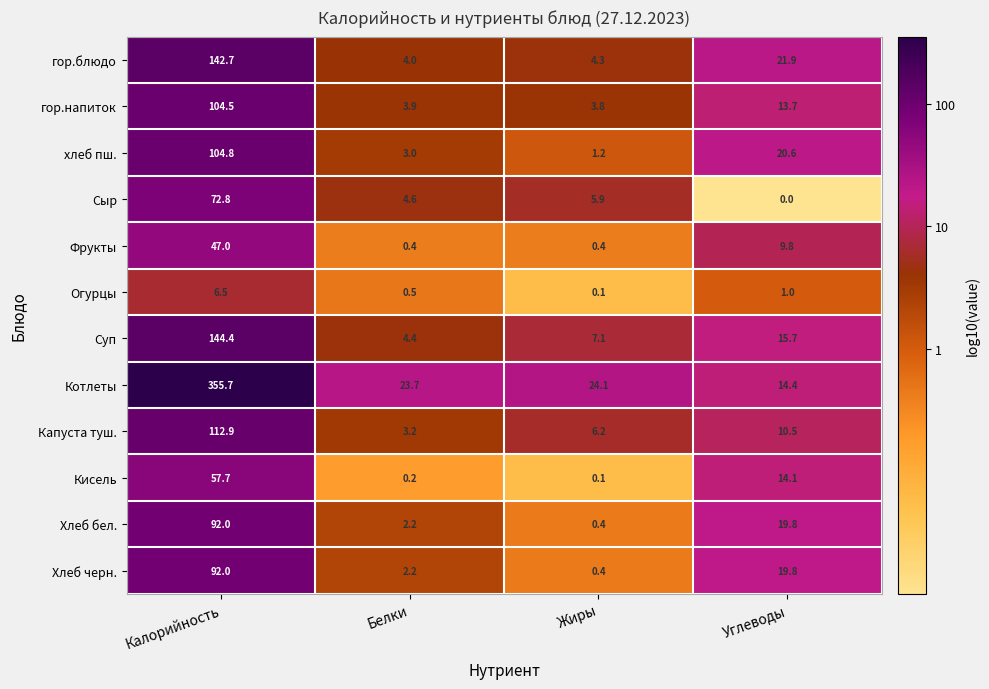

Which series has the largest total across all categories?

Котлеты